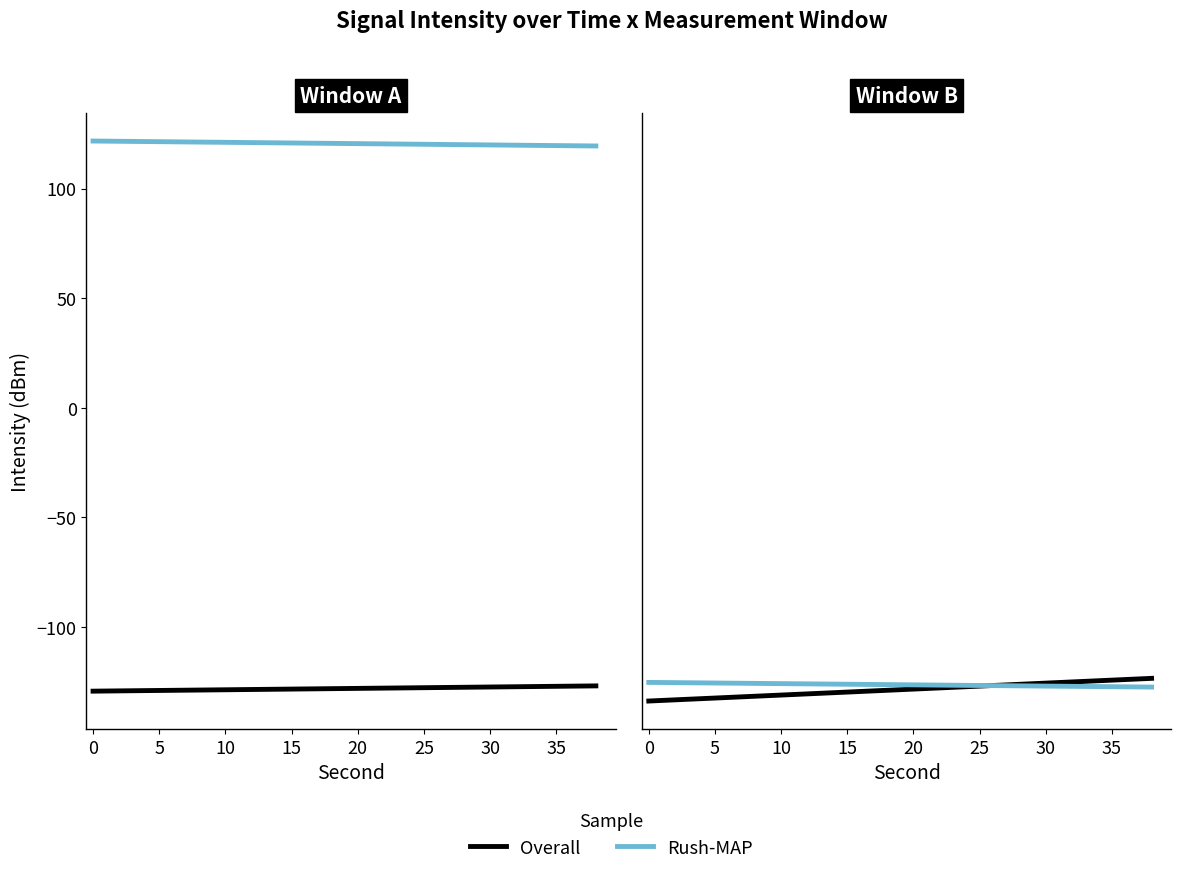

How many values in the Rush-MAP series are below -126?

15